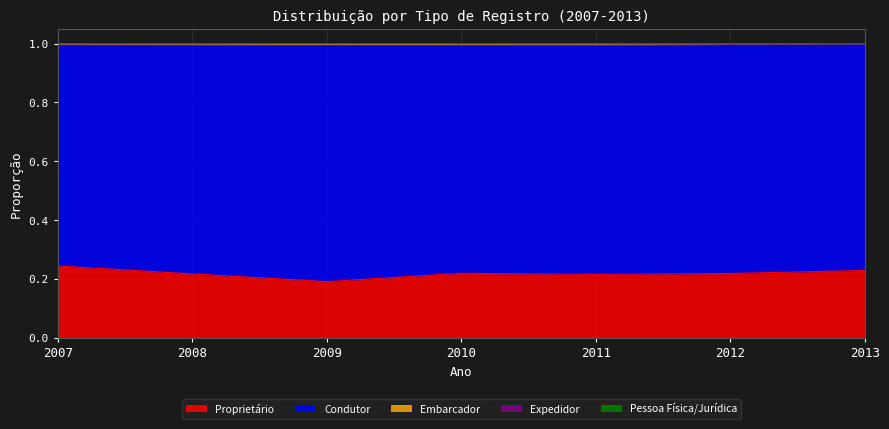

At which label does Proprietário reach its minimum?

2009